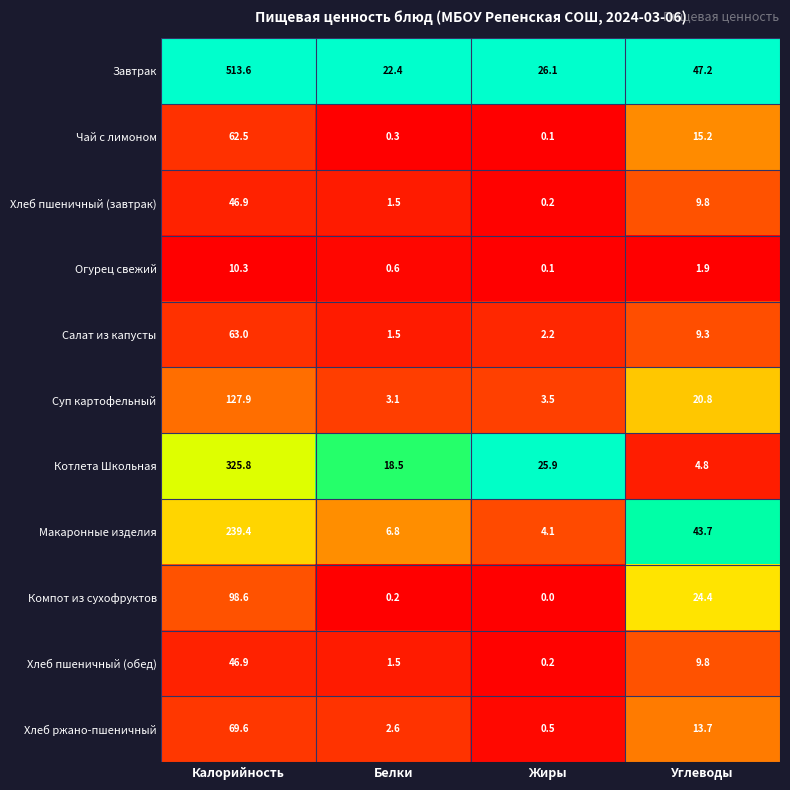

At which label does Чай с лимоном first exceed 15?

Калорийность